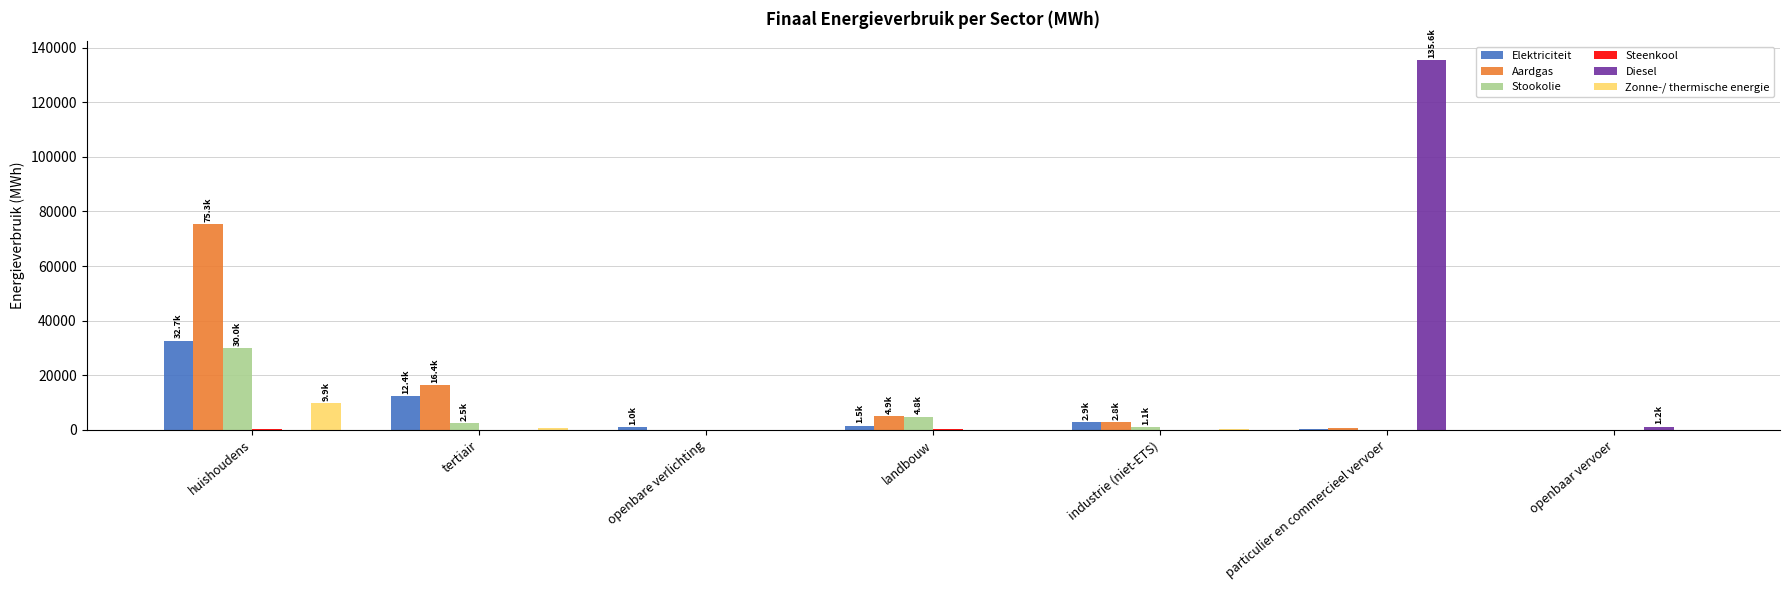

What is the sum of all Diesel values?

136749.7